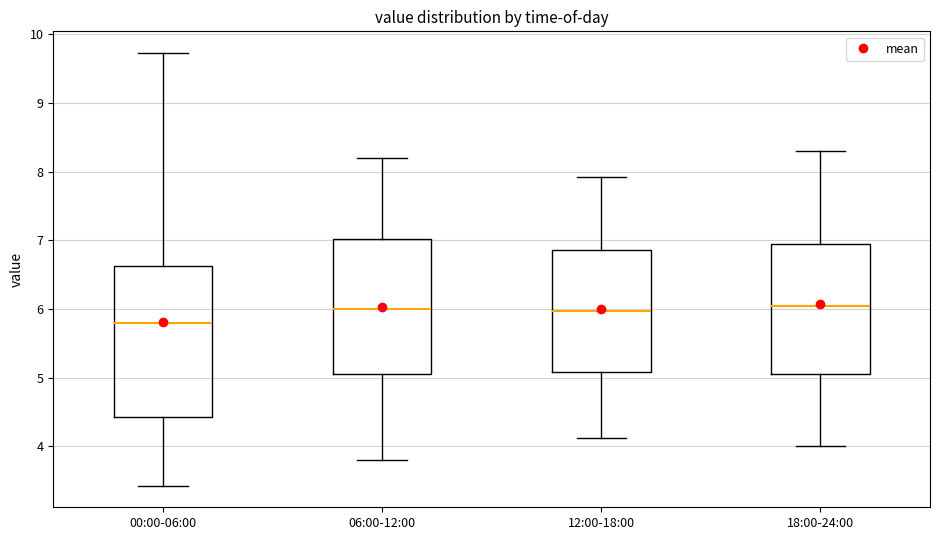

Reading left to right, read every box against the y-axis: the position of its median line, the range the box covers, and the ends of its whiskers. The values are not printed on the chart, so give them approximately, as read against the axis.

00:00-06:00: median 5.8, box 4.4 to 6.6, whiskers 3.4 to 9.7
06:00-12:00: median 6.0, box 5.1 to 7.0, whiskers 3.8 to 8.2
12:00-18:00: median 6.0, box 5.1 to 6.9, whiskers 4.1 to 7.9
18:00-24:00: median 6.1, box 5.1 to 7.0, whiskers 4.0 to 8.3